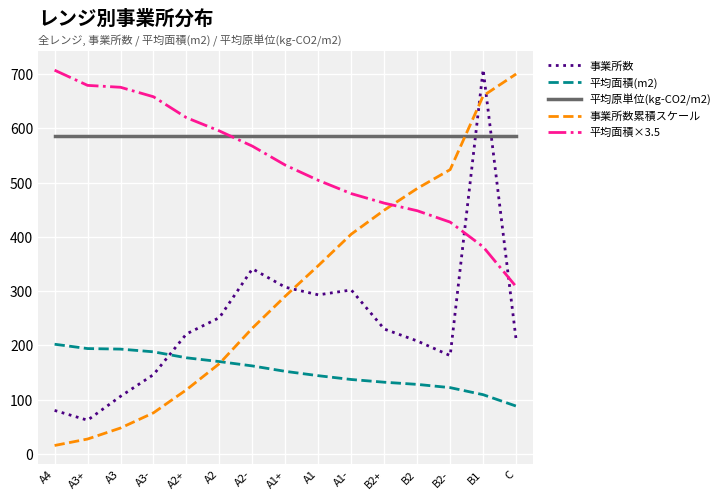

What is the spread (max minus min) of values at B1?

599.0